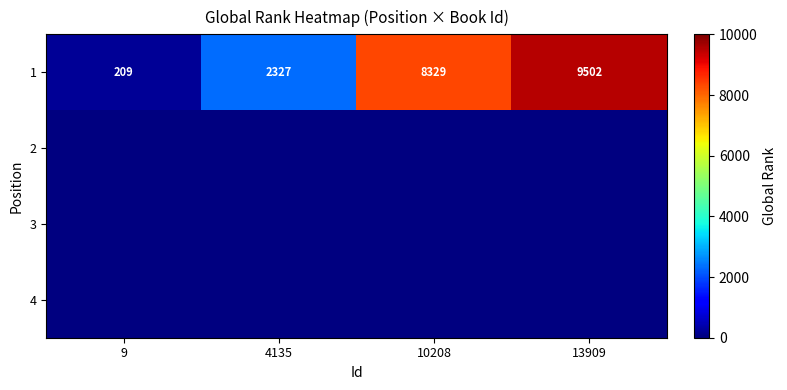

The 1 series shows 6308 at 13909. True or false?

False